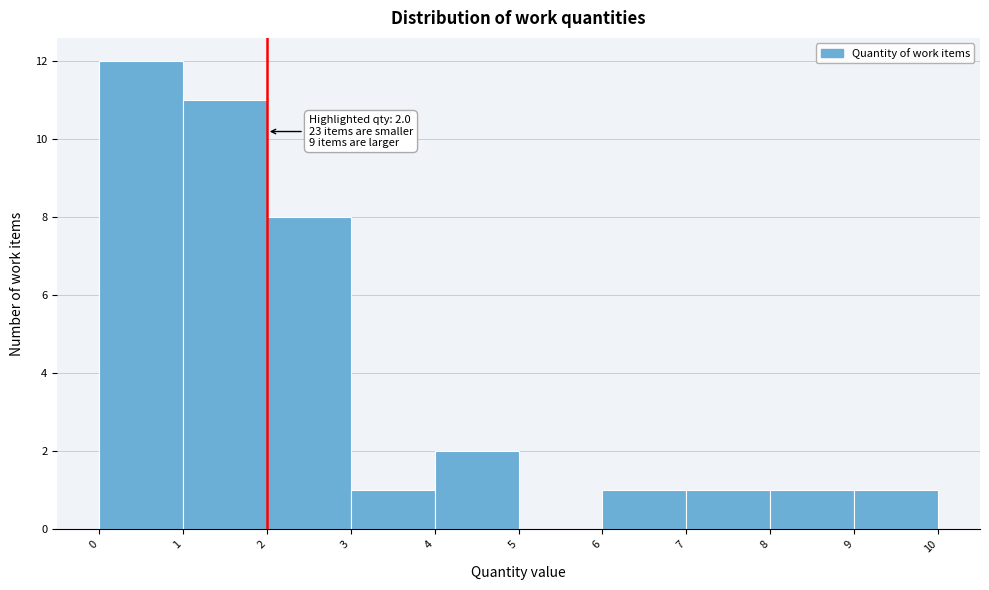

Over which range of the x-axis is the bar tallest?

0 to 1